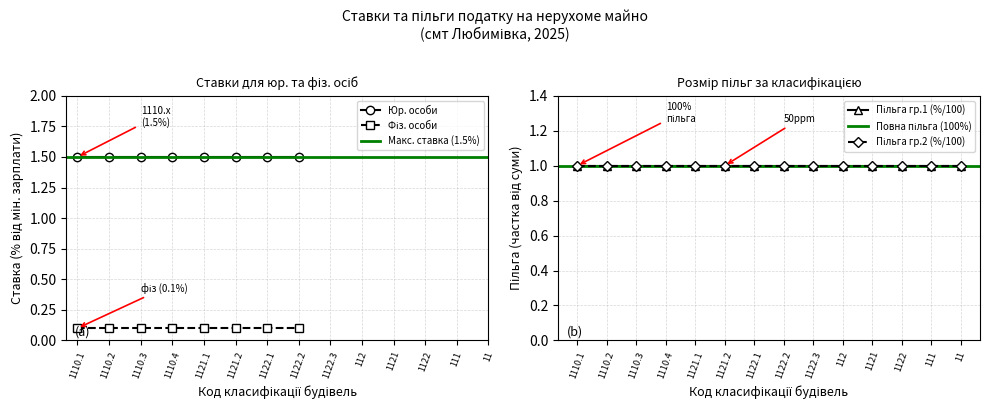

Is it true that Юр. особи equals 1.5 at 1110.1?

True